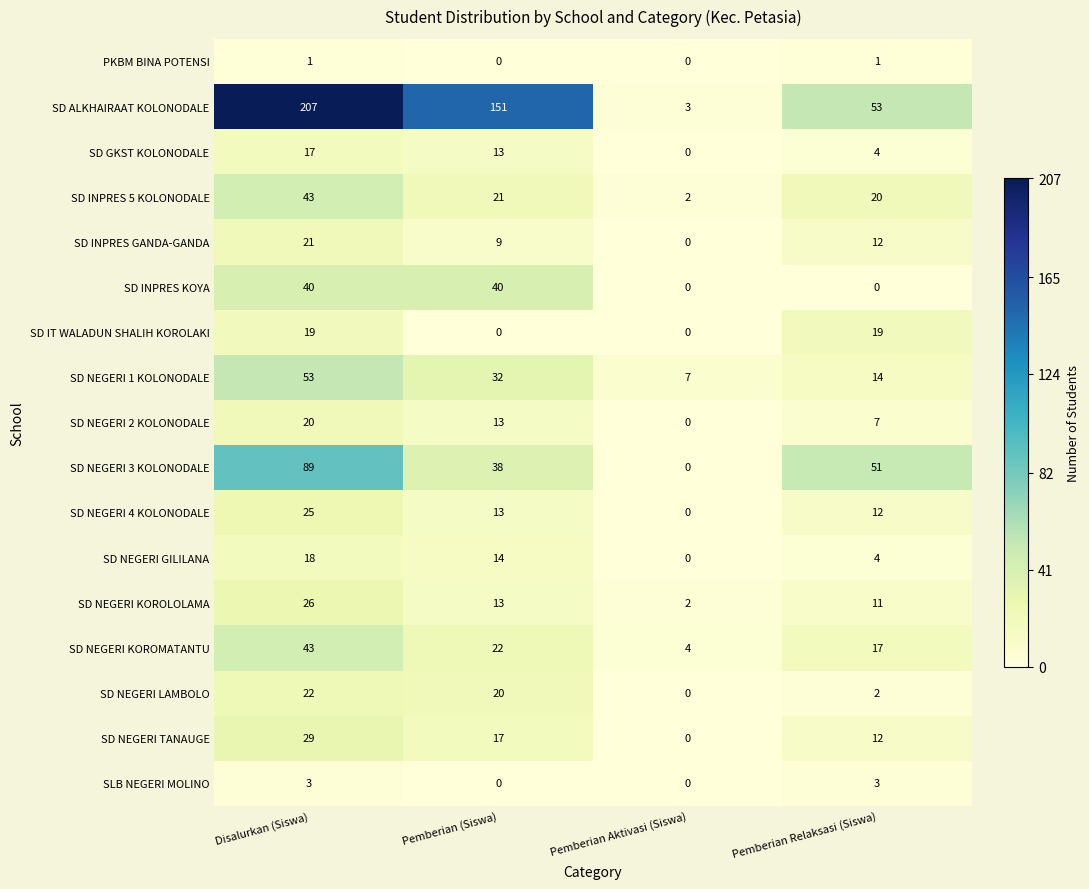

What value does the SD GKST KOLONODALE series have at Pemberian (Siswa), to the nearest 10?

10